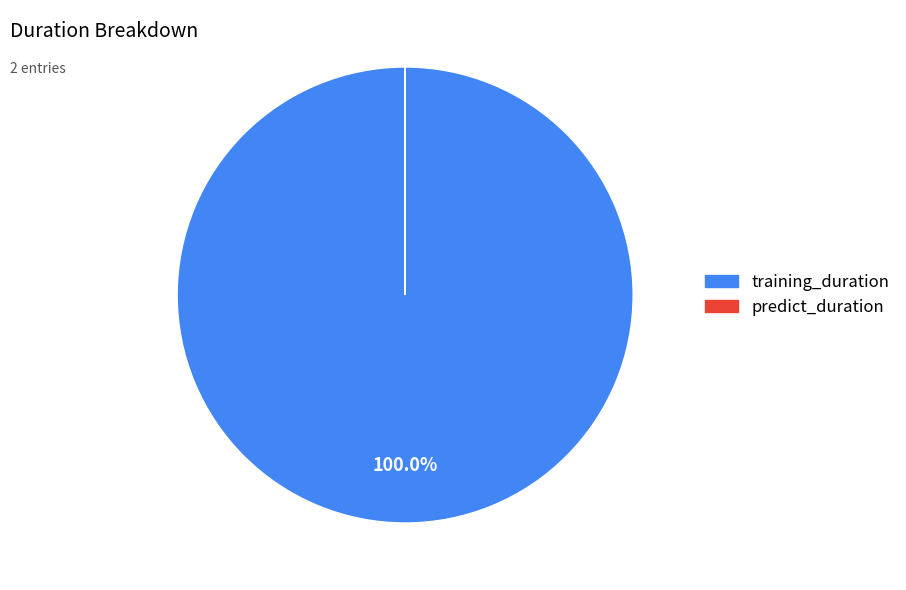

What is the largest slice in the pie chart?

training_duration